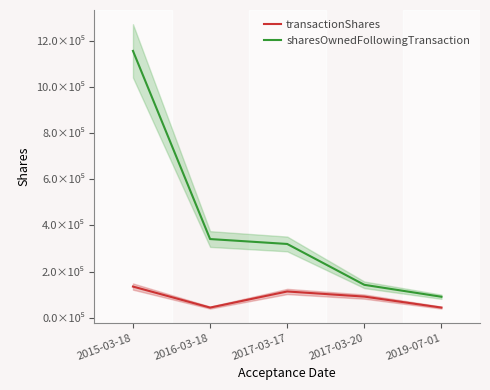

What are all the series names shown in the legend?

transactionShares, sharesOwnedFollowingTransaction